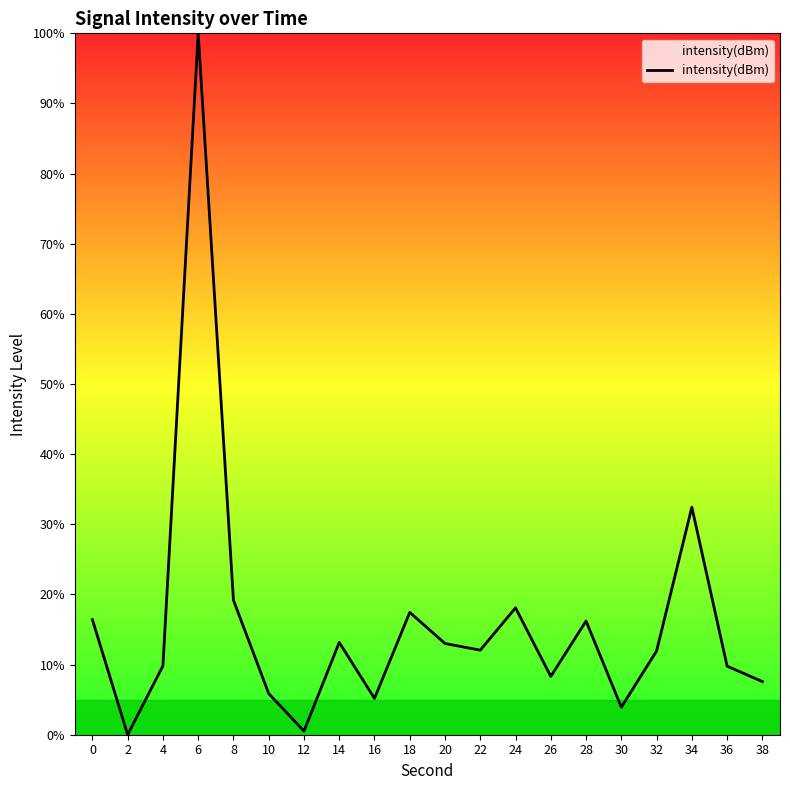

The value at 6 is 44.9. True or false?

False